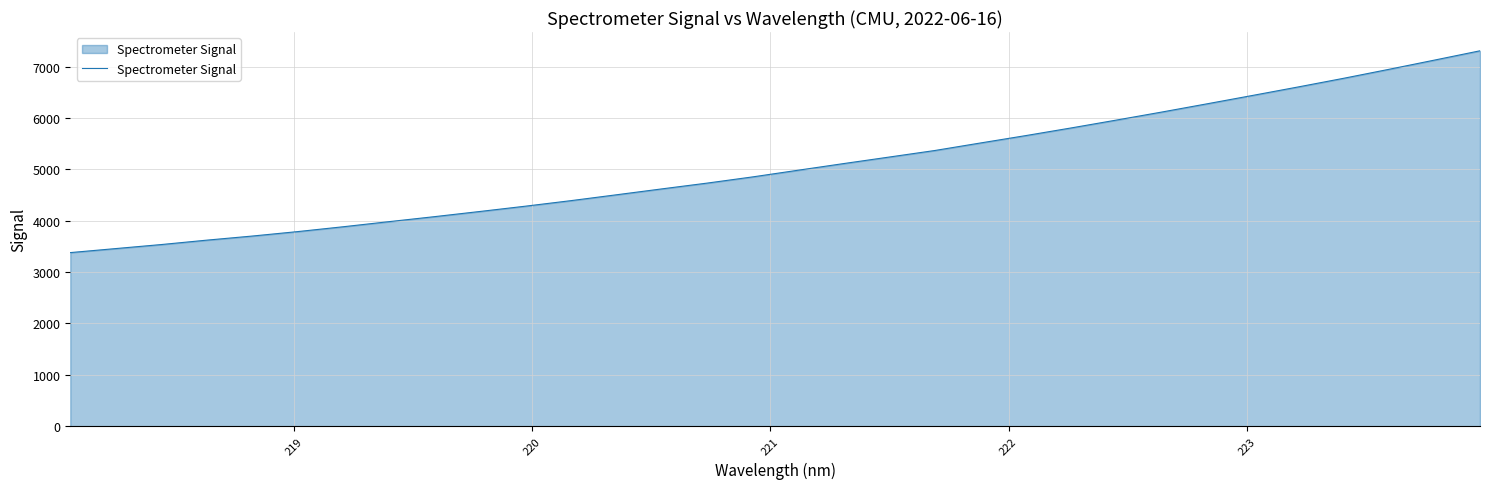

What is the minimum value shown in the chart?

3378.6